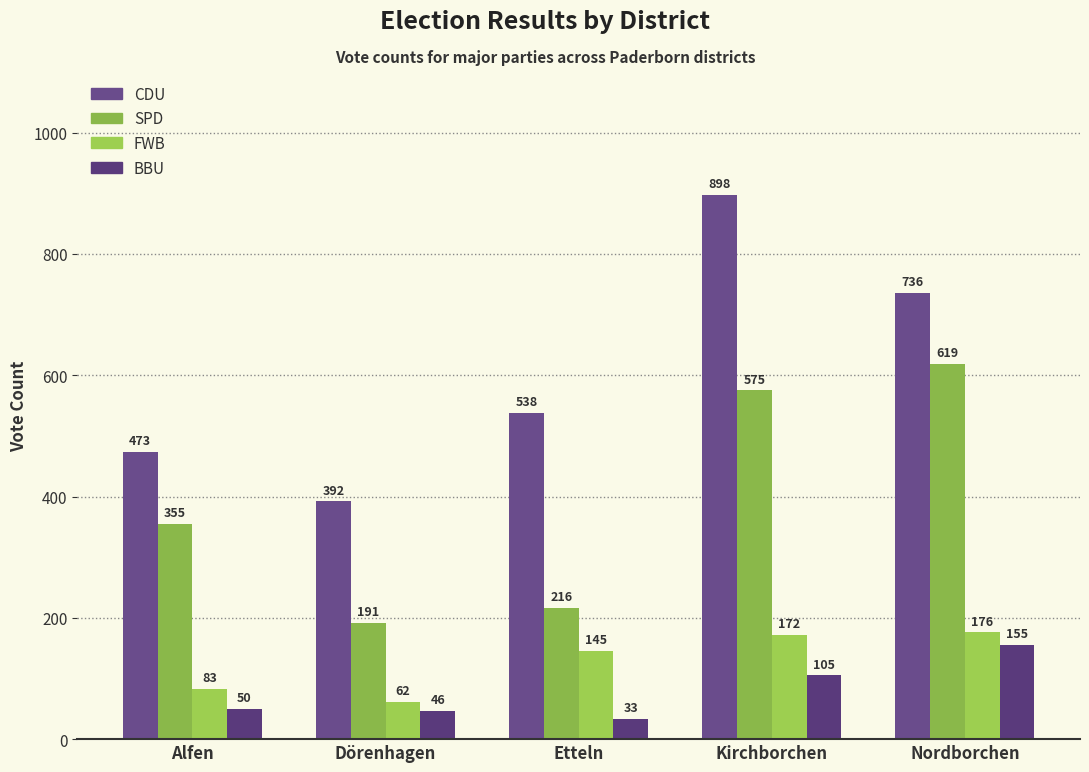

The FWB series shows 226 at Etteln. True or false?

False